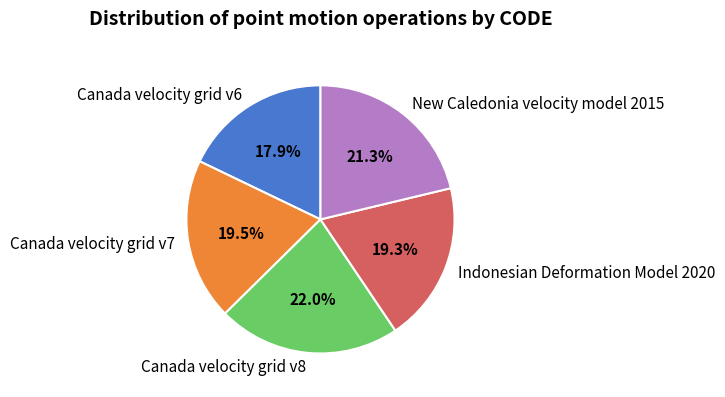

Count the number of slices in the pie.

5